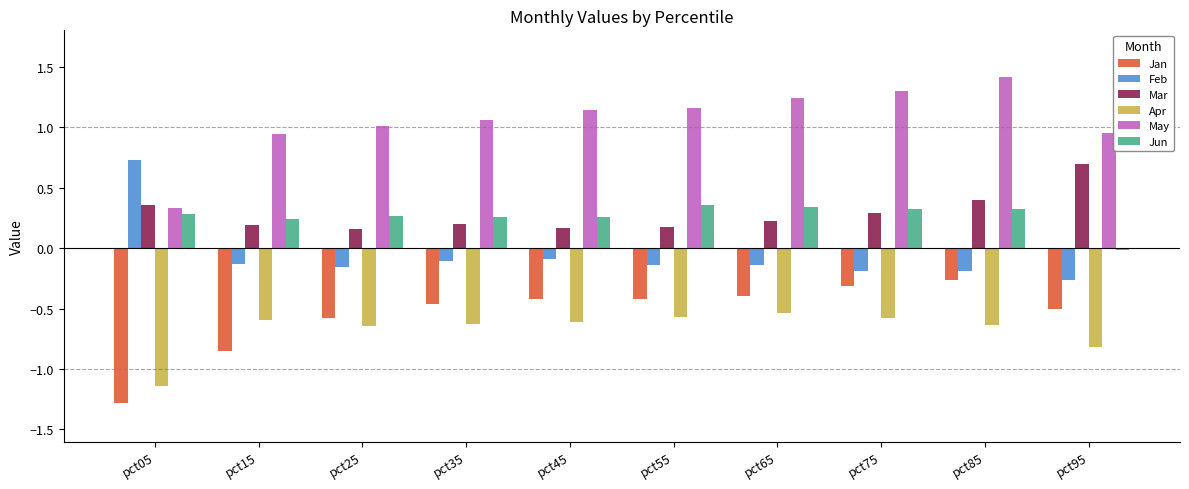

What is the average value of the Apr series?

-0.7